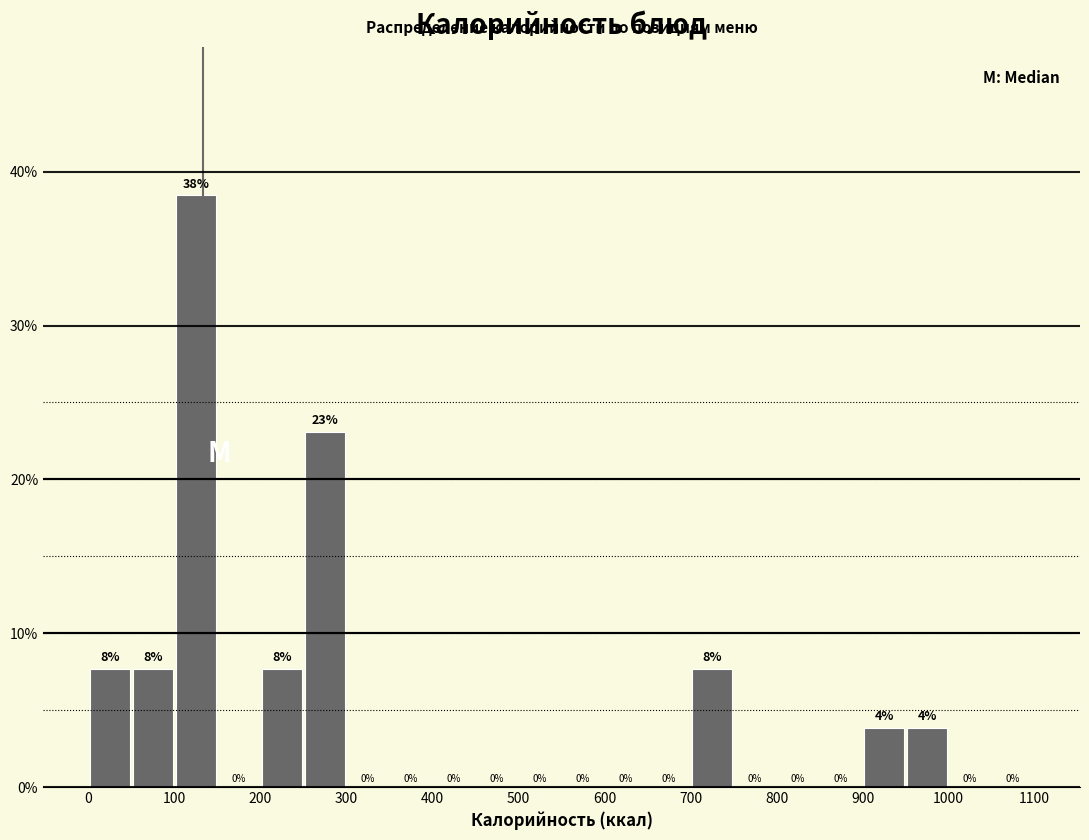

Which range on the x-axis has the tallest bar?

100 to 150